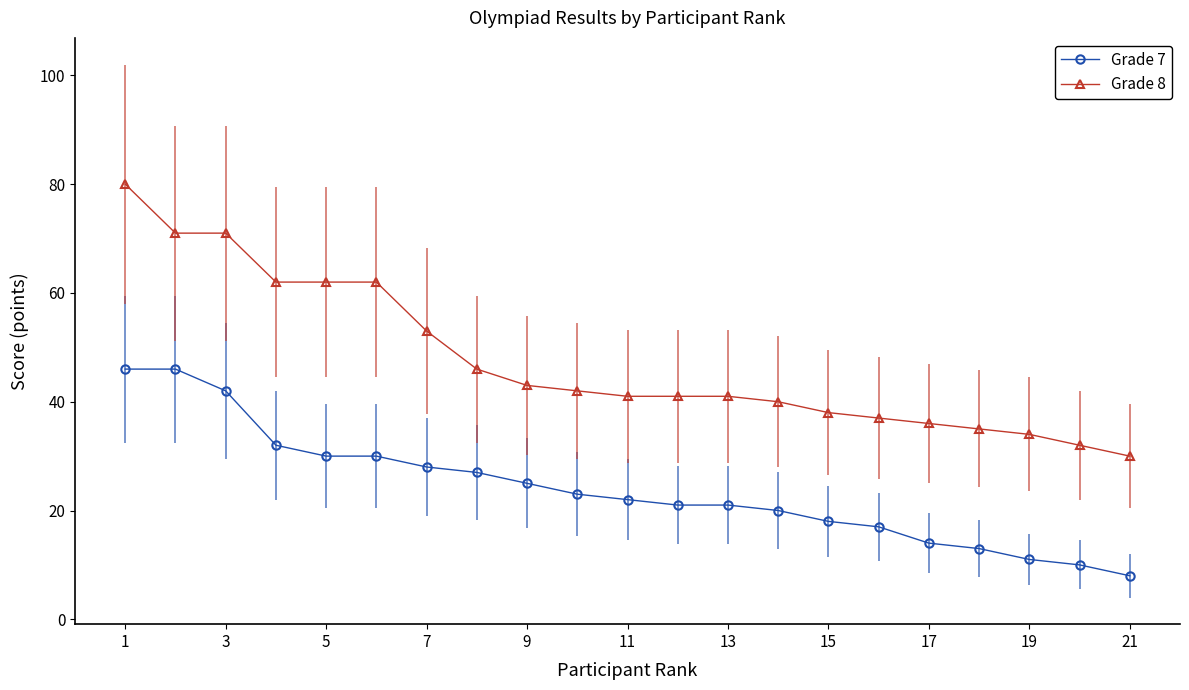

At how many categories does at least one series exceed 48?

7